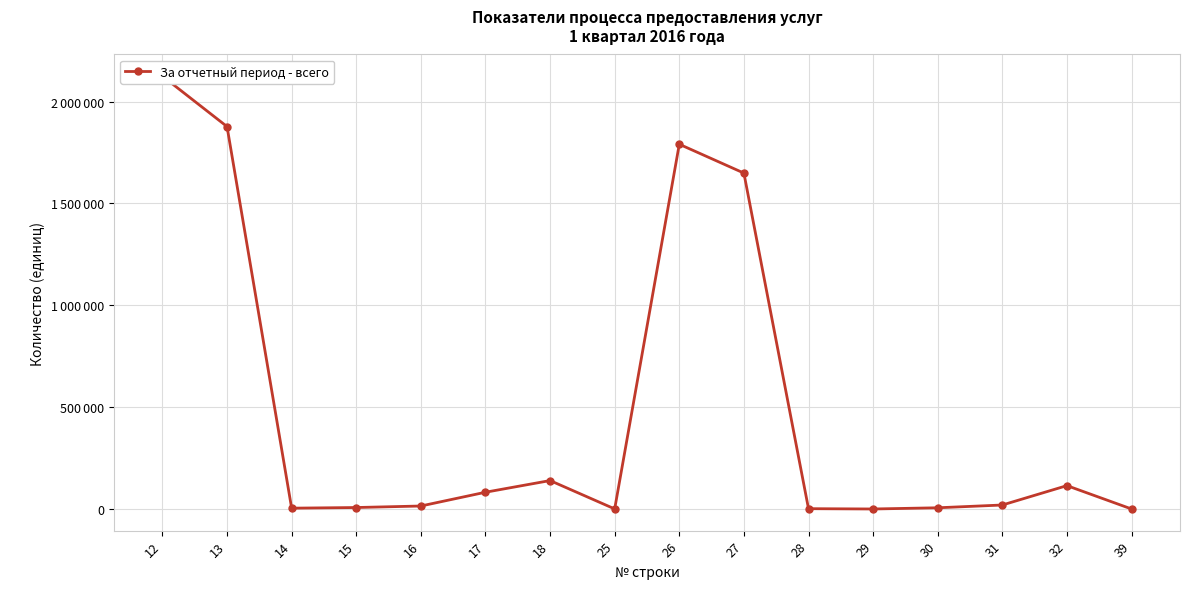

Reading left to right, list all the values displayed in this chart.

12=2125093	13=1877464	14=4025	15=7183	16=14613	17=82249	18=139559	25=316	26=1790710	27=1649074	28=1513	29=2	30=5918	31=19532	32=114671	39=69